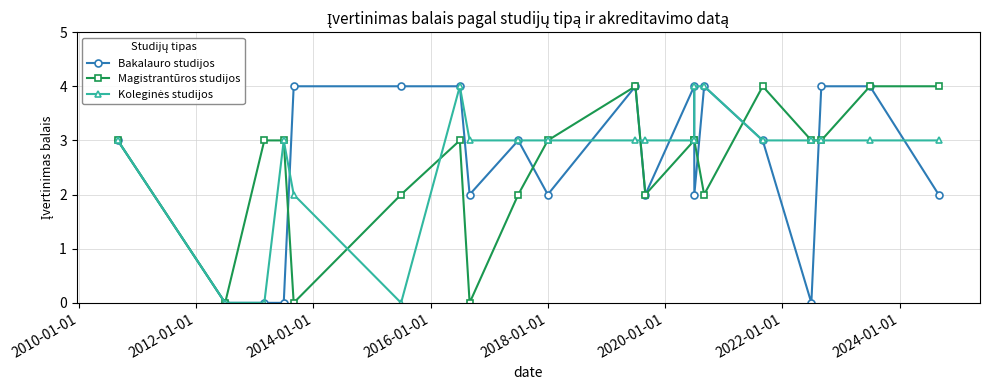

True or false: Bakalauro studijos has more than 1 interior local peaks.

True